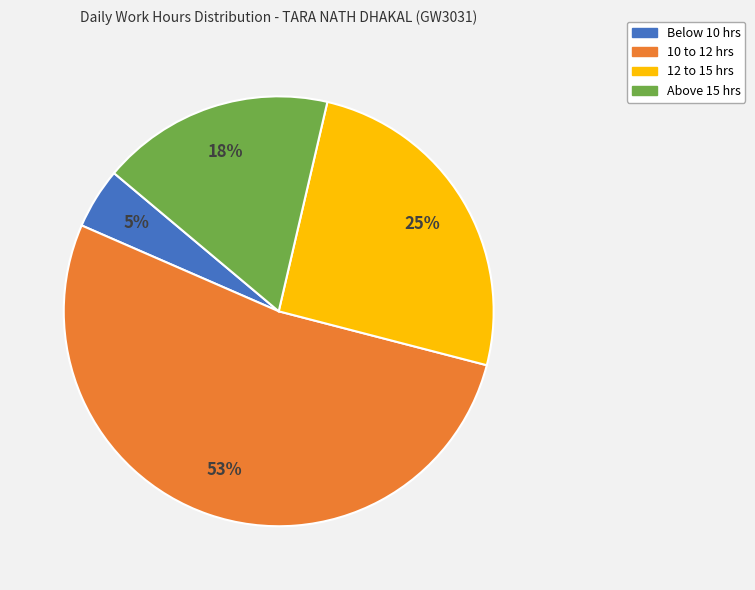

Is there a majority slice in this chart?

Yes